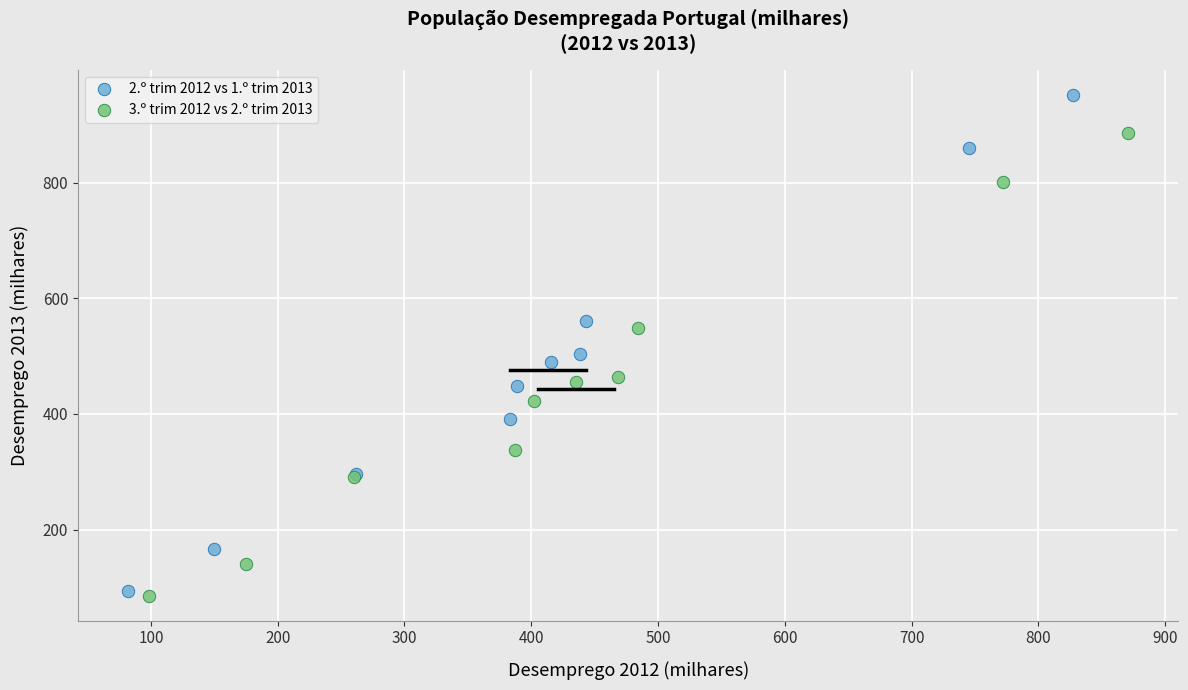

Which series has the widest spread of Y values?

2.º trim 2012 vs 1.º trim 2013